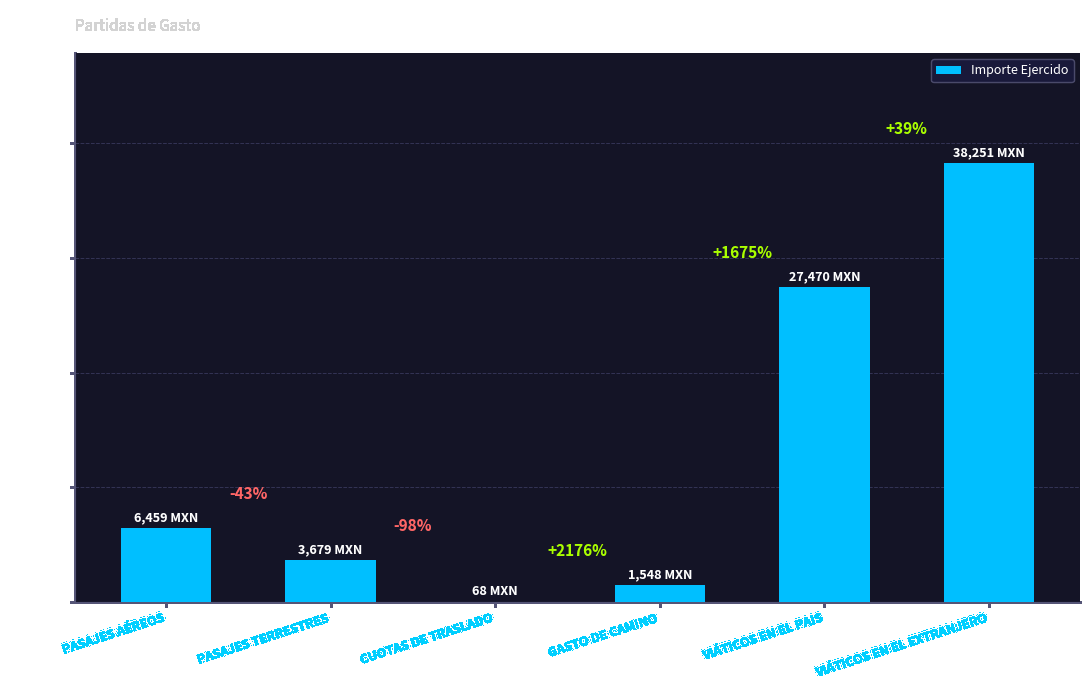

What is the change in value from PASAJES TERRESTRES to VIÁTICOS EN EL PAIS?

+23791.4